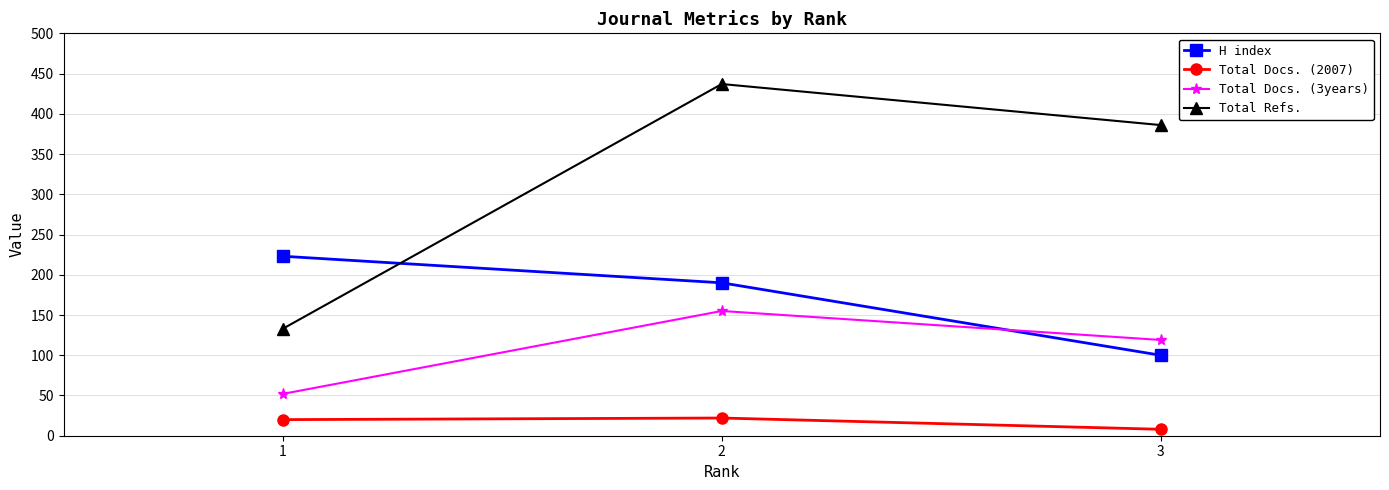

What is the difference between the maximum and minimum values in the Total Docs. (3years) series?

103